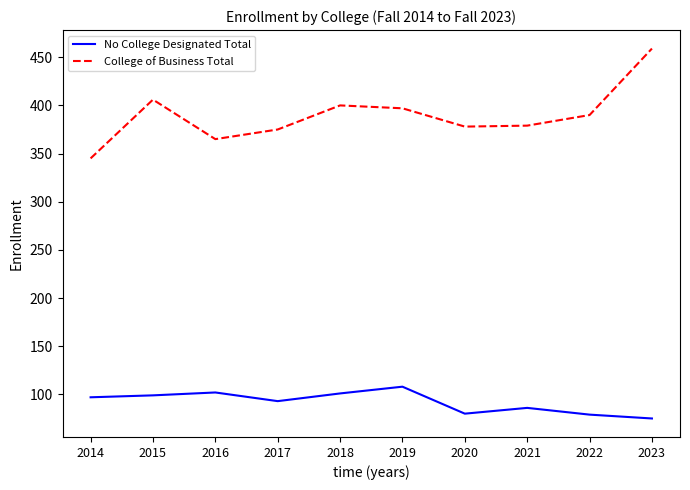

Is the value of No College Designated Total at 2020 greater than the value of College of Business Total at 2017?

No